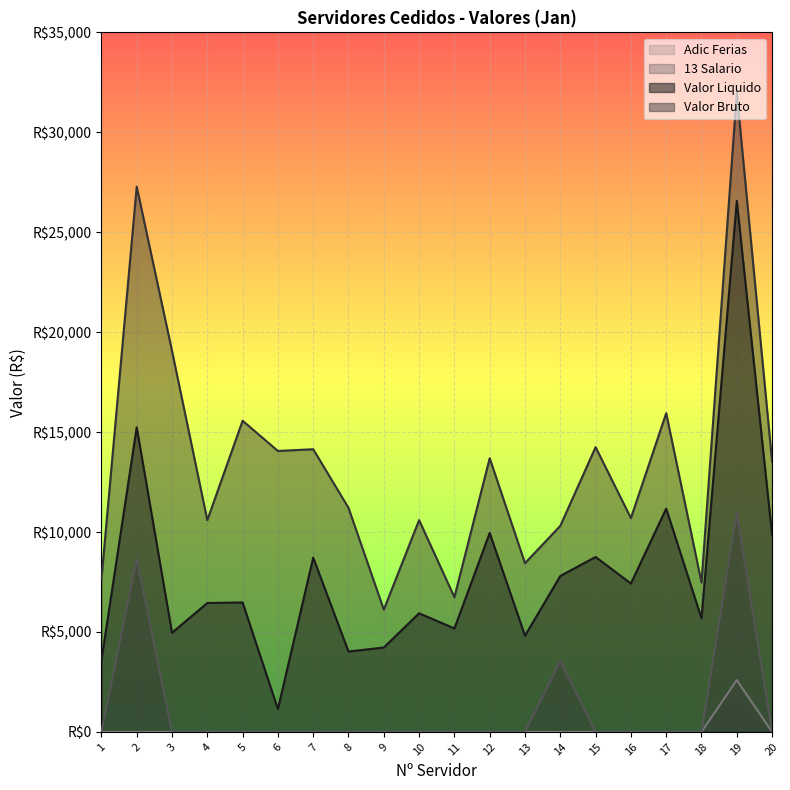

True or false: Adic Ferias and 13 Salario cross at least once.

False